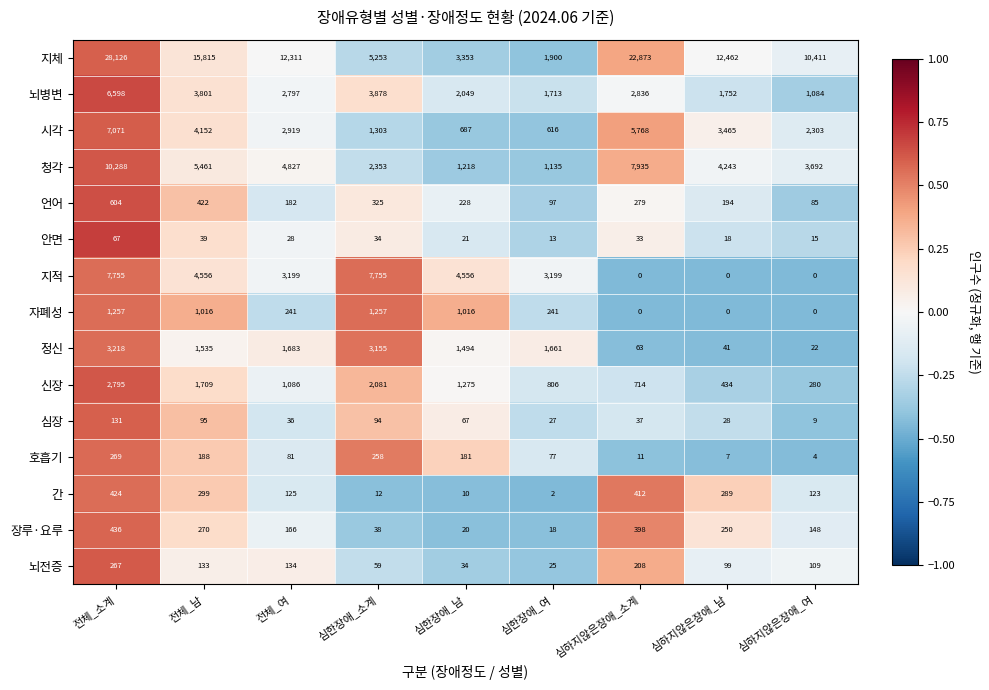

At how many categories does at least one series exceed 0?

9